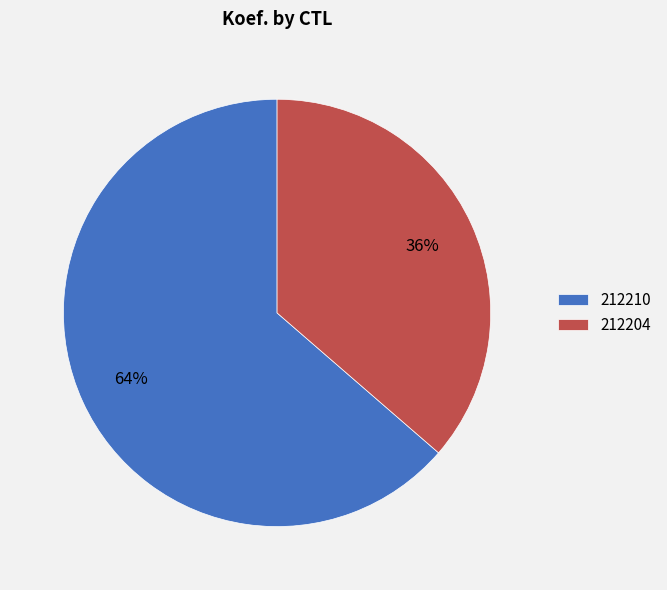

Which slice represents more than half of the pie?

212210